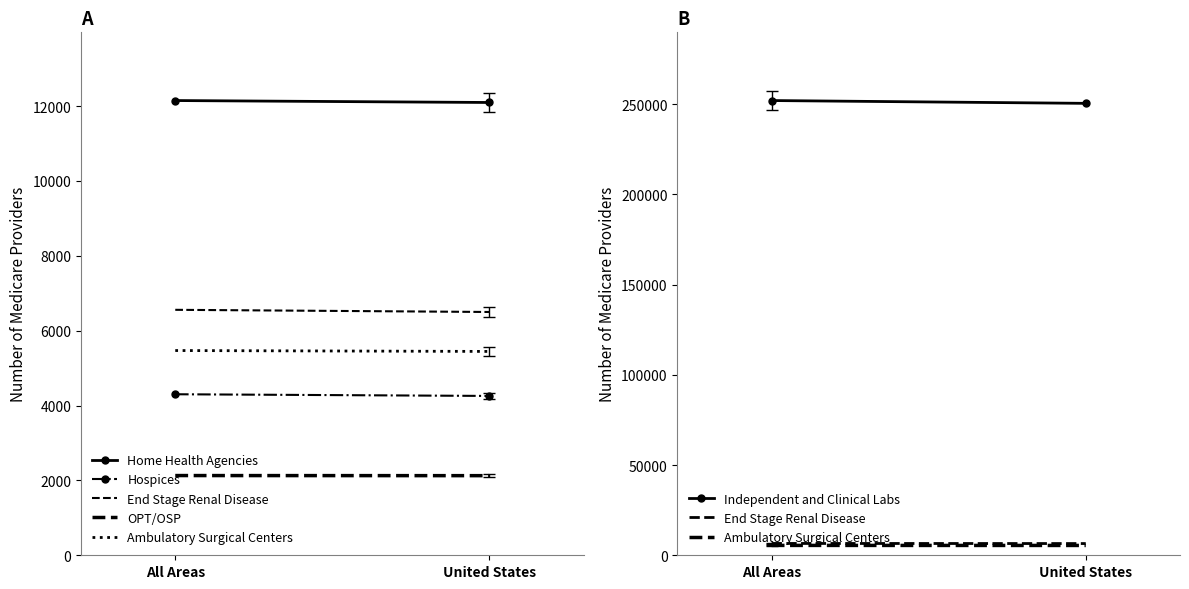

The value of OPT/OSP at All Areas is 2130. True or false?

True